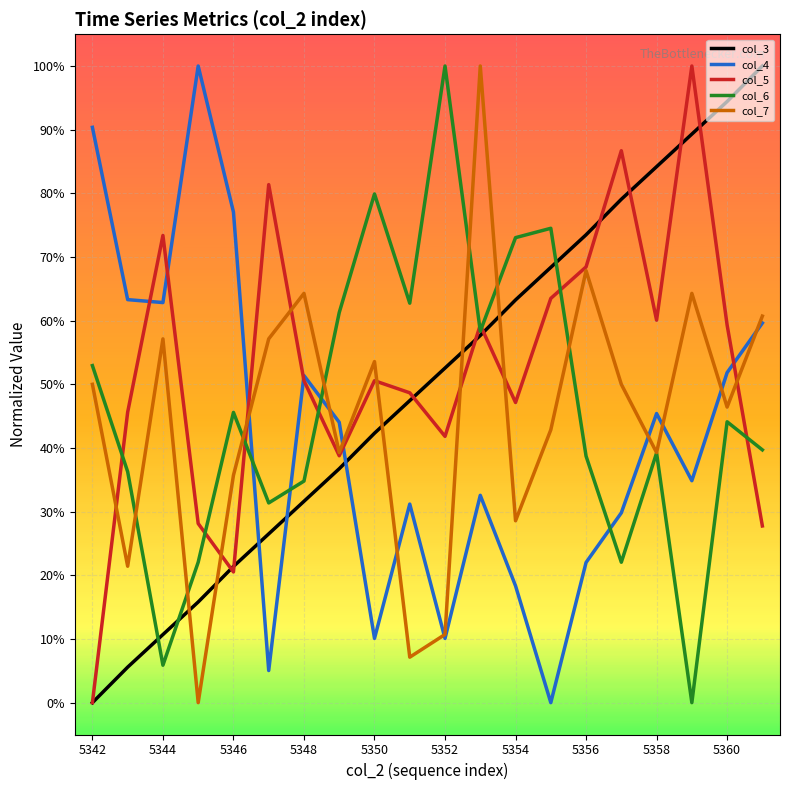

Which series has the largest total across all categories?

col_5